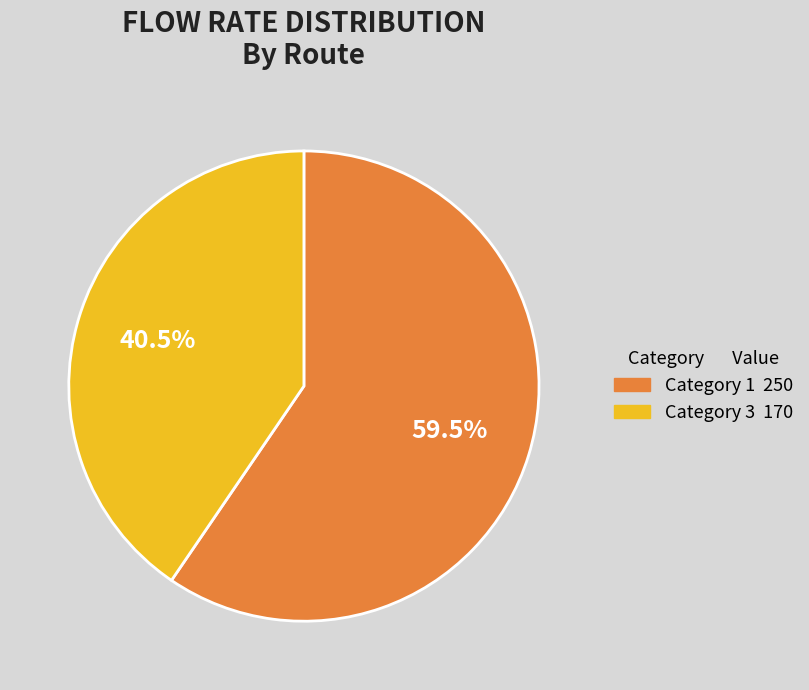

To the nearest percent, what is the average slice percentage?

50%